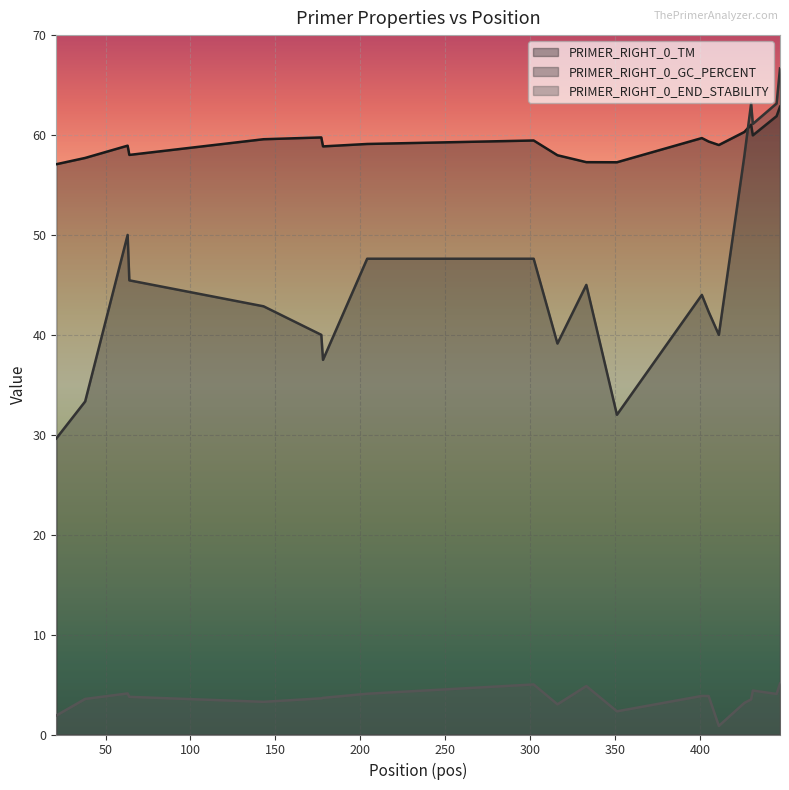

What is the difference between the second highest and minimum values in the PRIMER_RIGHT_0_TM series?

4.8